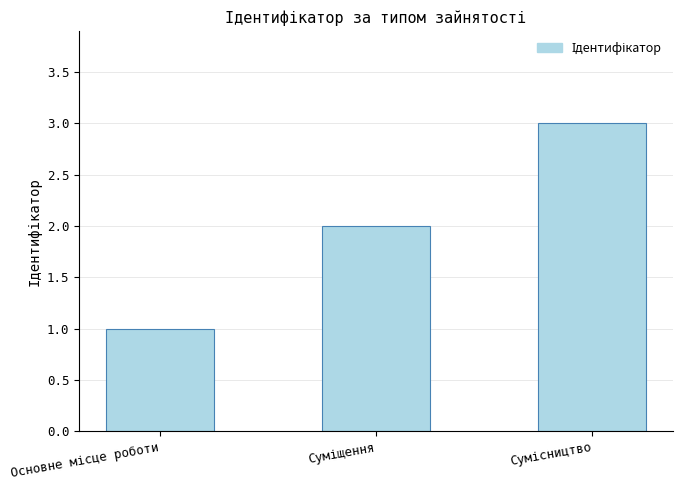

What is the sum of all values?

6